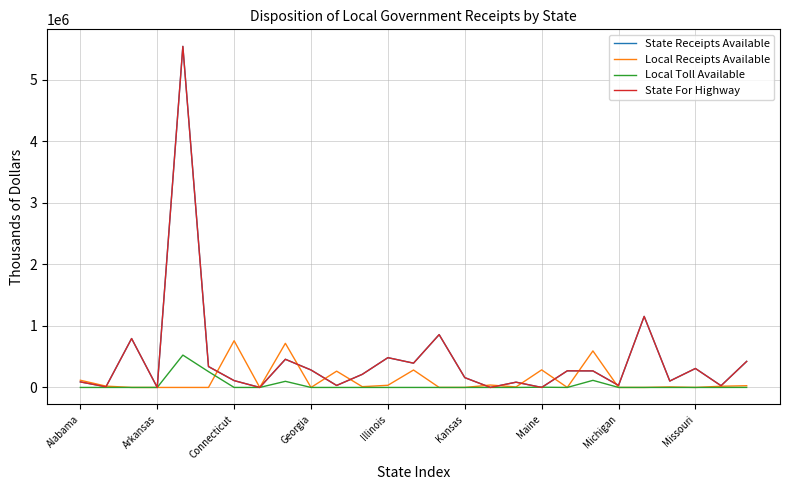

Is this an area chart (filled region under the line)?

No